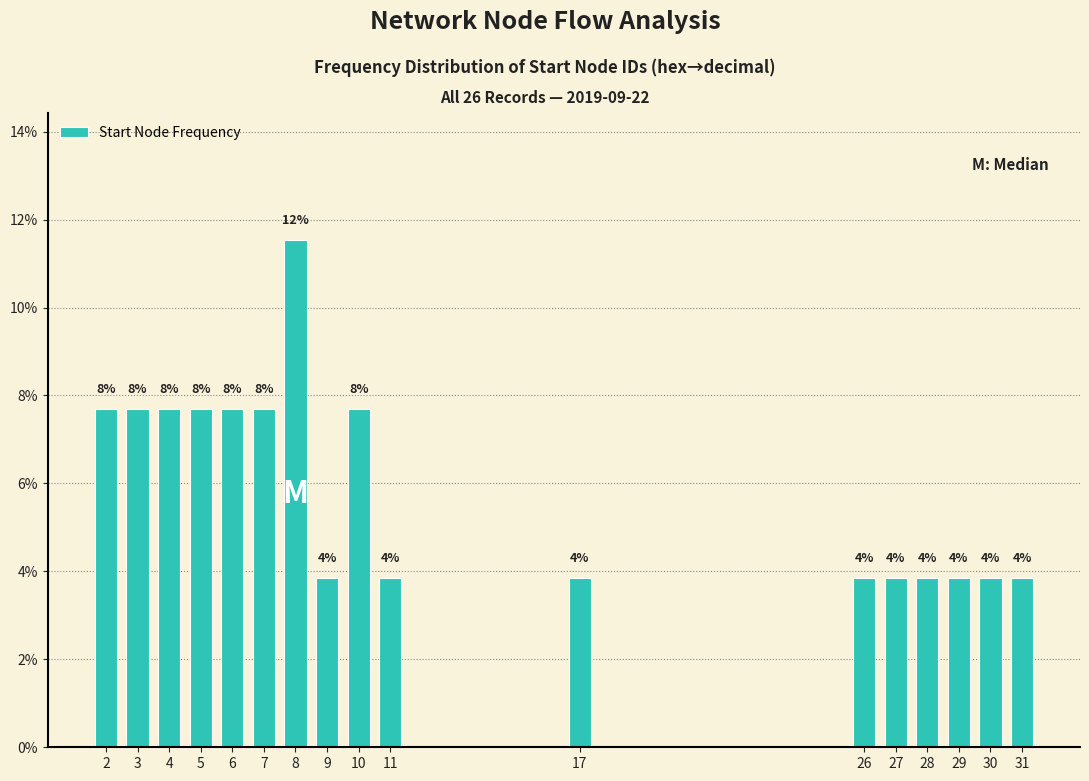

Does the chart contain any negative values?

No